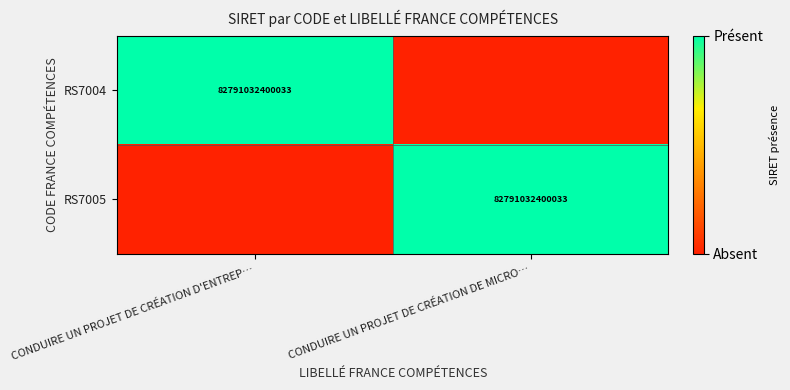

Is it true that RS7005 equals 82791032400033 at CONDUIRE UN PROJET DE CRÉATION DE MICRO…?

True